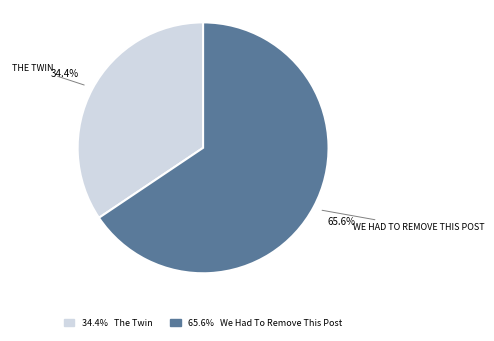

Is there a majority slice in this chart?

Yes